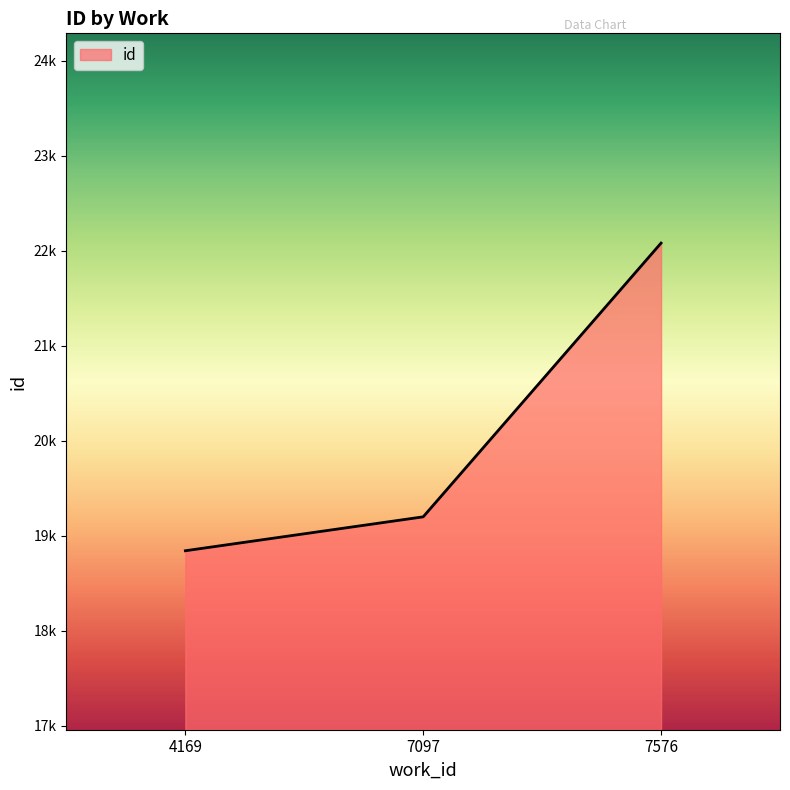

Reading left to right, extract all data points from this chart.

18841	19198	22080